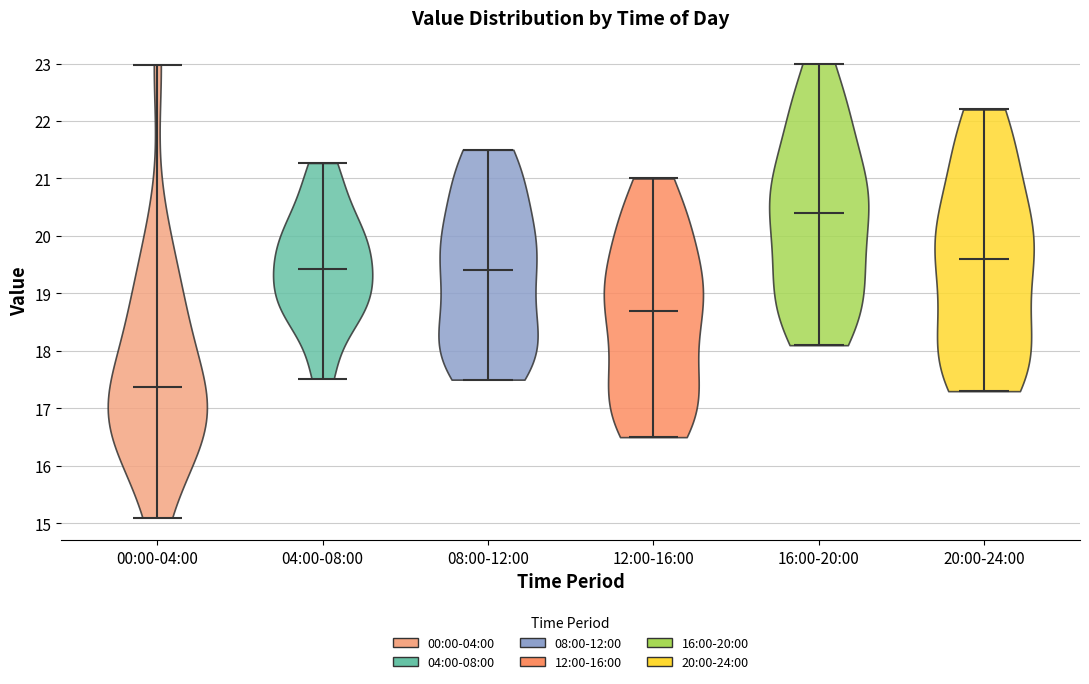

Which violin has the highest median line?

16:00-20:00